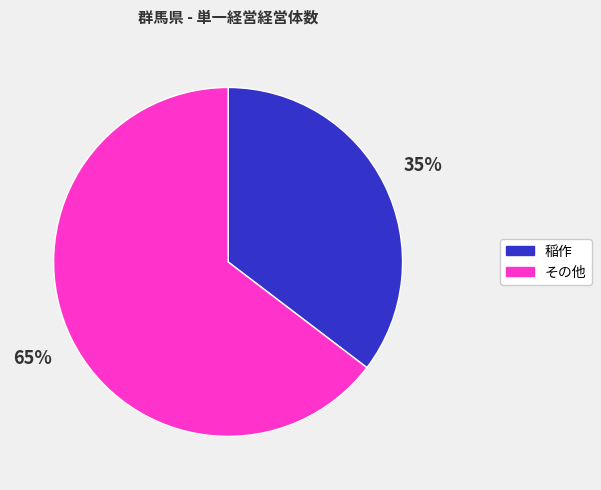

To the nearest percent, what is the average slice percentage?

50%